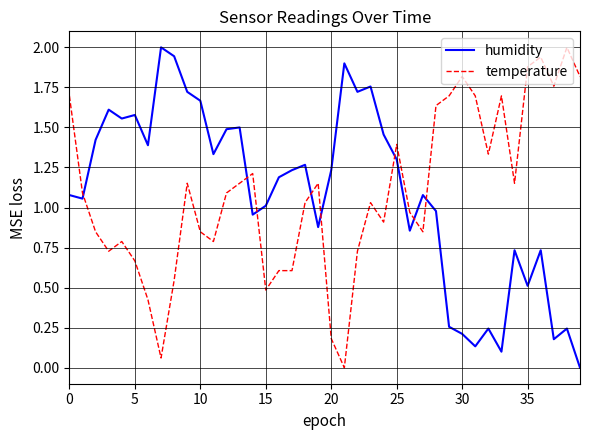

What is the difference between the maximum and minimum values in the humidity series?

2.0